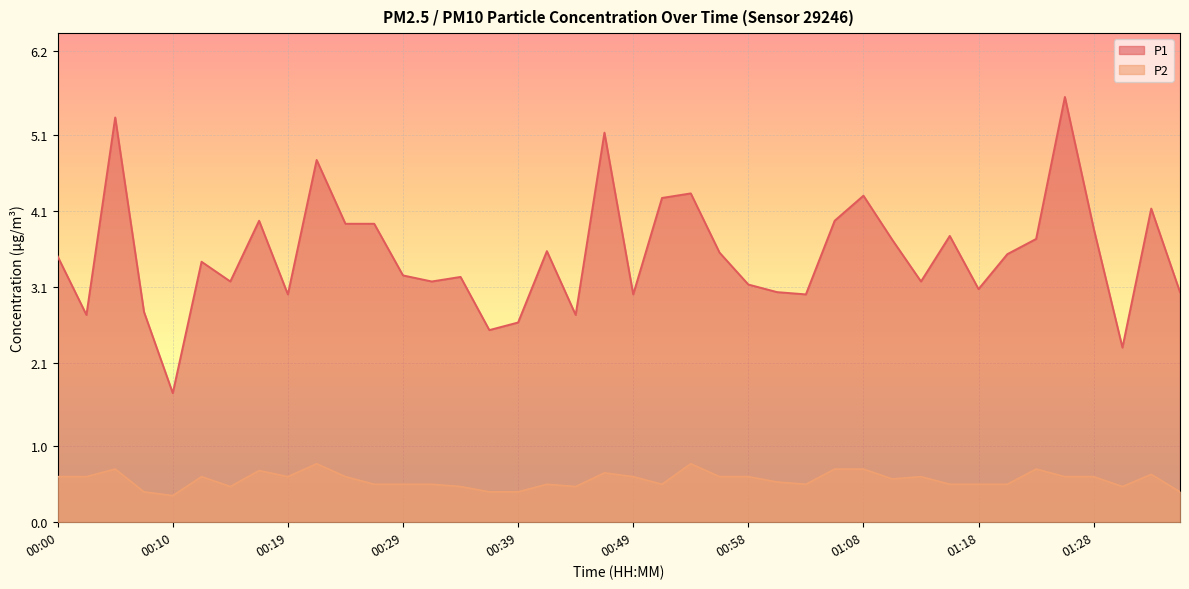

Reading left to right, extract all data points from this chart.

P1: 3.5	2.7	5.3	2.8	1.7	3.4	3.2	4.0	3.0	4.8	3.9	3.9	3.2	3.2	3.2	2.5	2.6	3.6	2.7	5.1	3.0	4.3	4.3	3.5	3.1	3.0	3.0	4.0	4.3	3.7	3.2	3.8	3.1	3.5	3.7	5.6	3.9	2.3	4.1	3.0
P2: 0.6	0.6	0.7	0.4	0.3	0.6	0.5	0.7	0.6	0.8	0.6	0.5	0.5	0.5	0.5	0.4	0.4	0.5	0.5	0.7	0.6	0.5	0.8	0.6	0.6	0.5	0.5	0.7	0.7	0.6	0.6	0.5	0.5	0.5	0.7	0.6	0.6	0.5	0.6	0.4